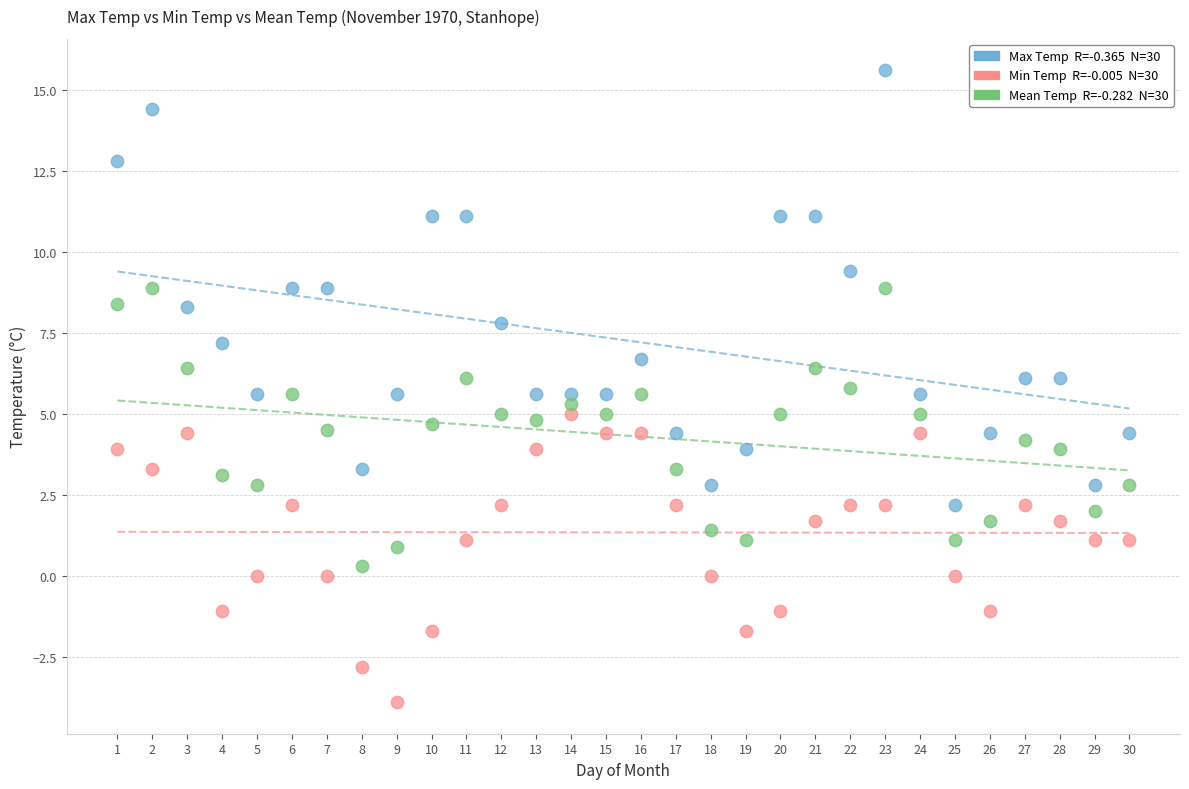

Across all data points, what is the range of Y values (max minus min)?

19.5